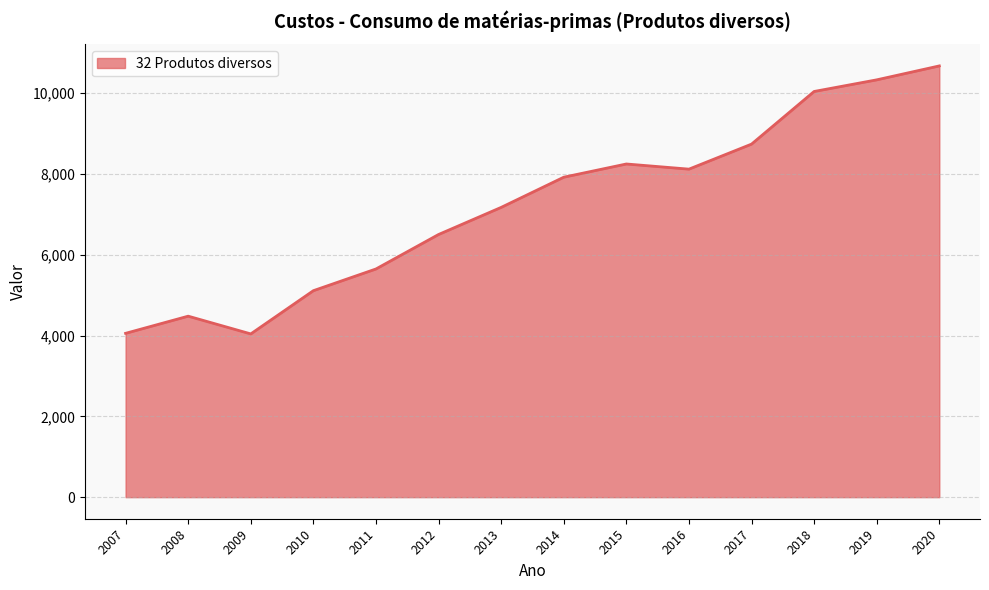

What is the minimum value shown in the chart?

4040.4